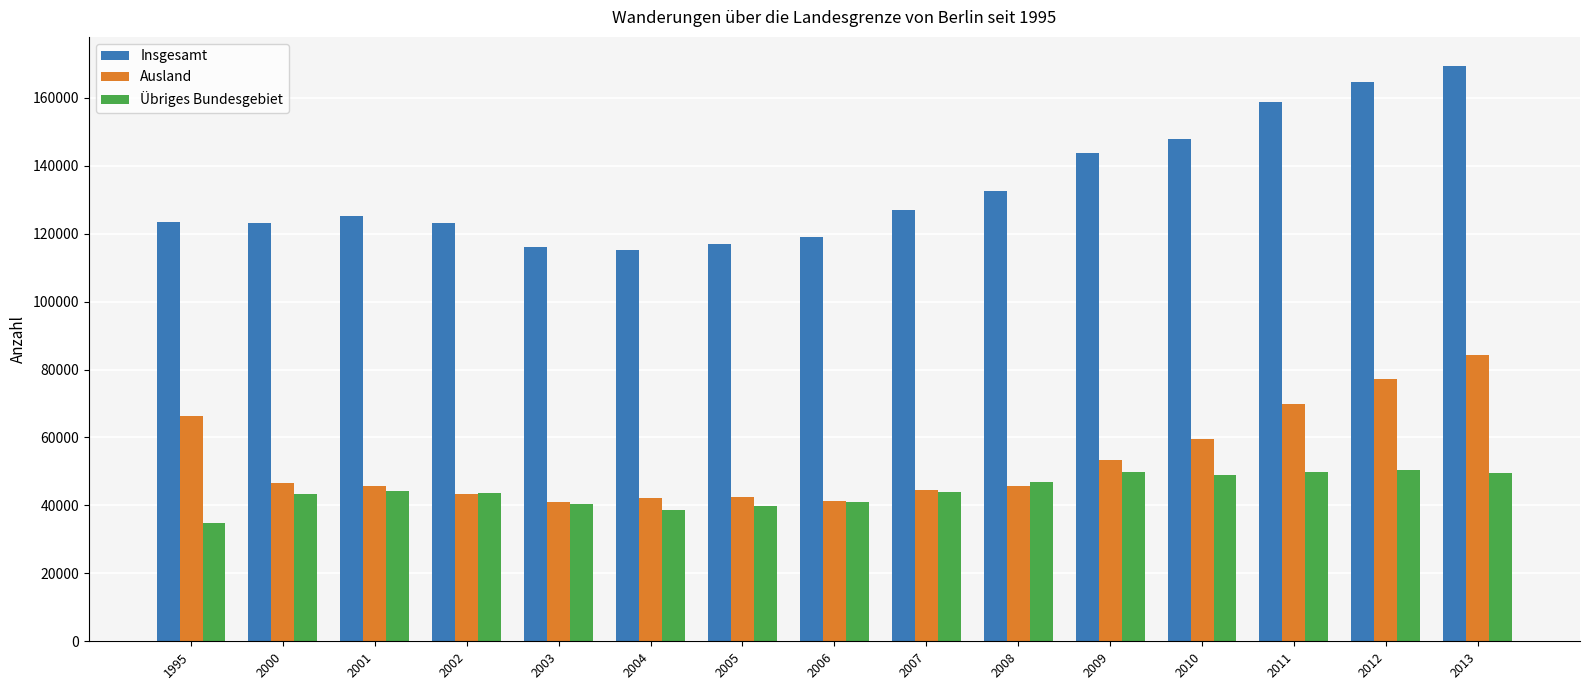

Which series has the widest spread of values?

Insgesamt